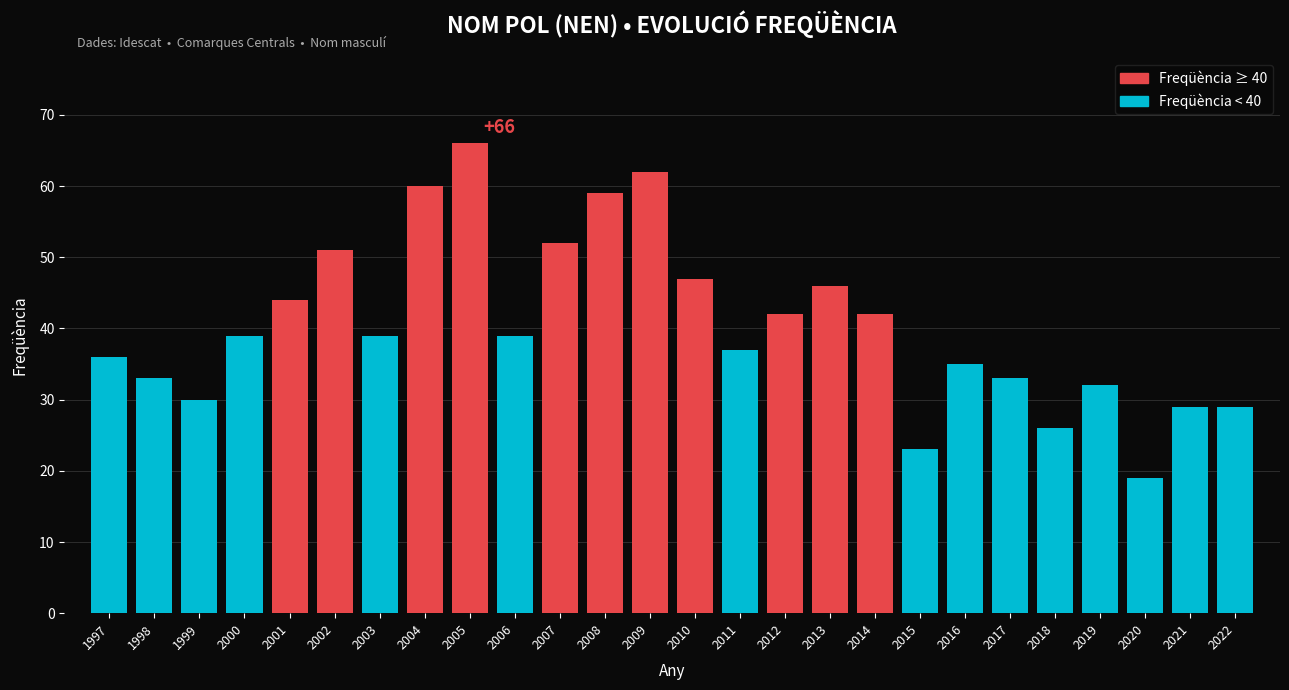

Reading left to right, what are all the values shown in this chart?

36	33	30	39	44	51	39	60	66	39	52	59	62	47	37	42	46	42	23	35	33	26	32	19	29	29